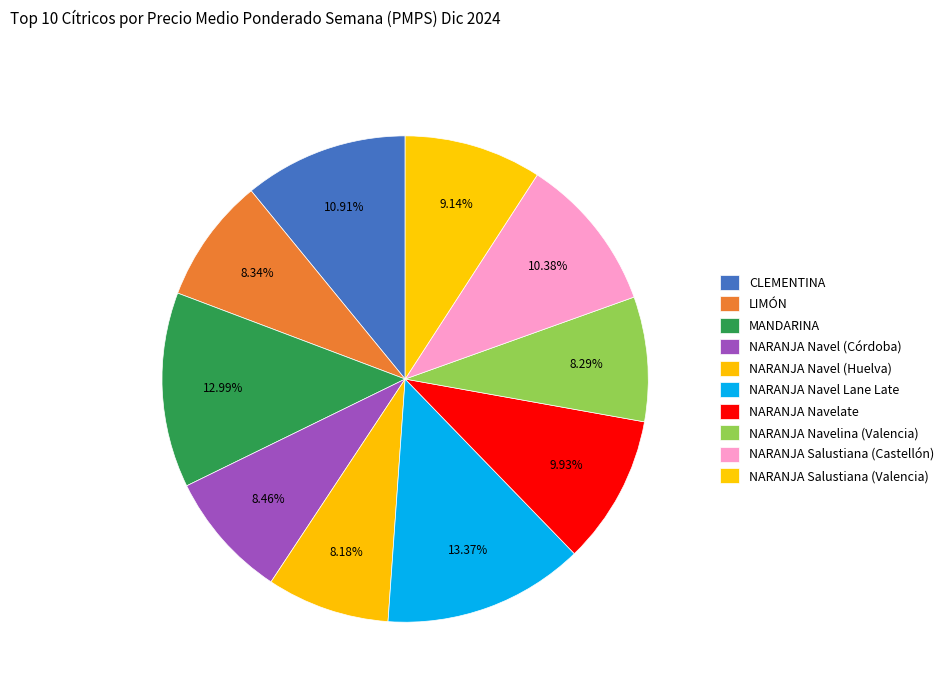

The NARANJA Navel (Huelva) slice represents 18% of the pie. True or false?

False